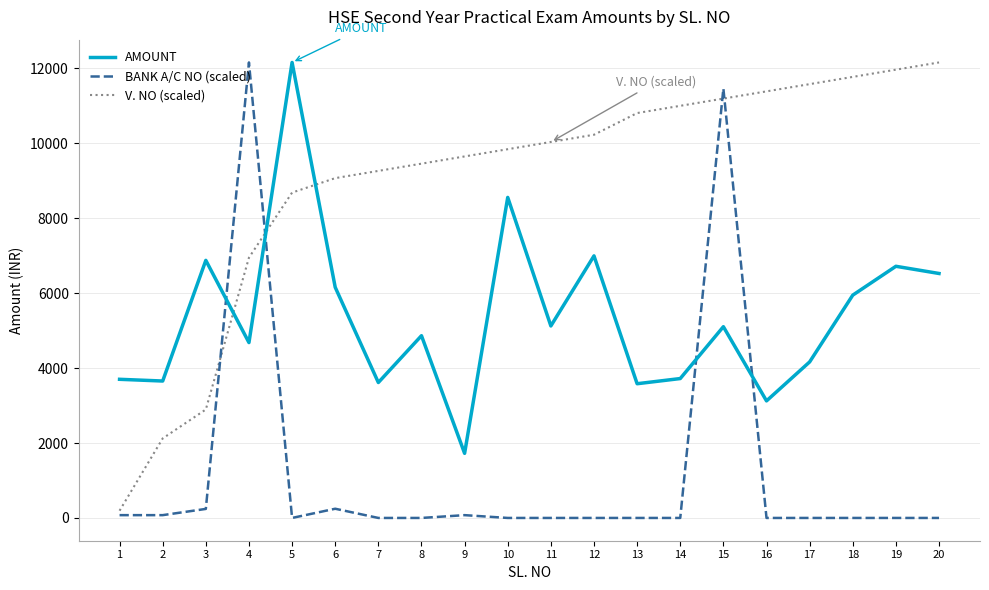

List the series in order of their overall mean, highest first.

V. NO (scaled), AMOUNT, BANK A/C NO (scaled)